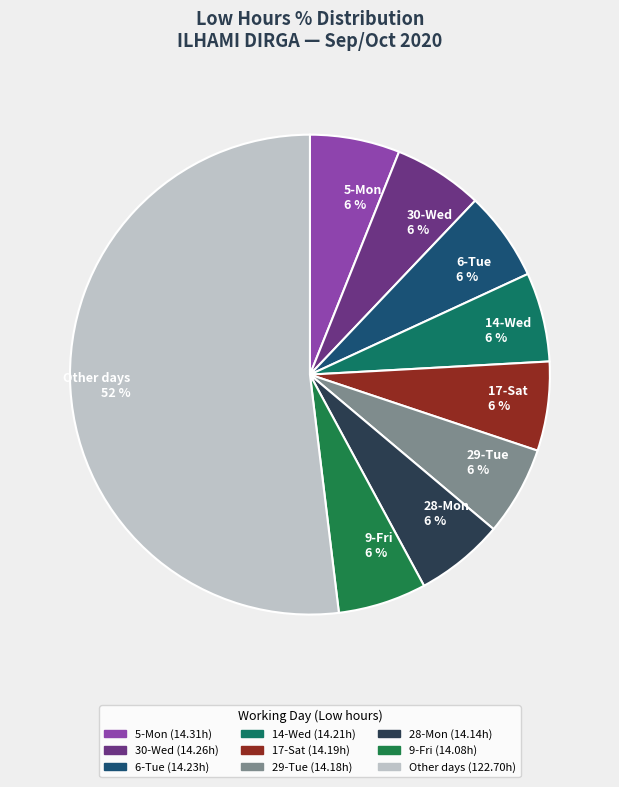

To the nearest percent, what is the average slice percentage?

11%